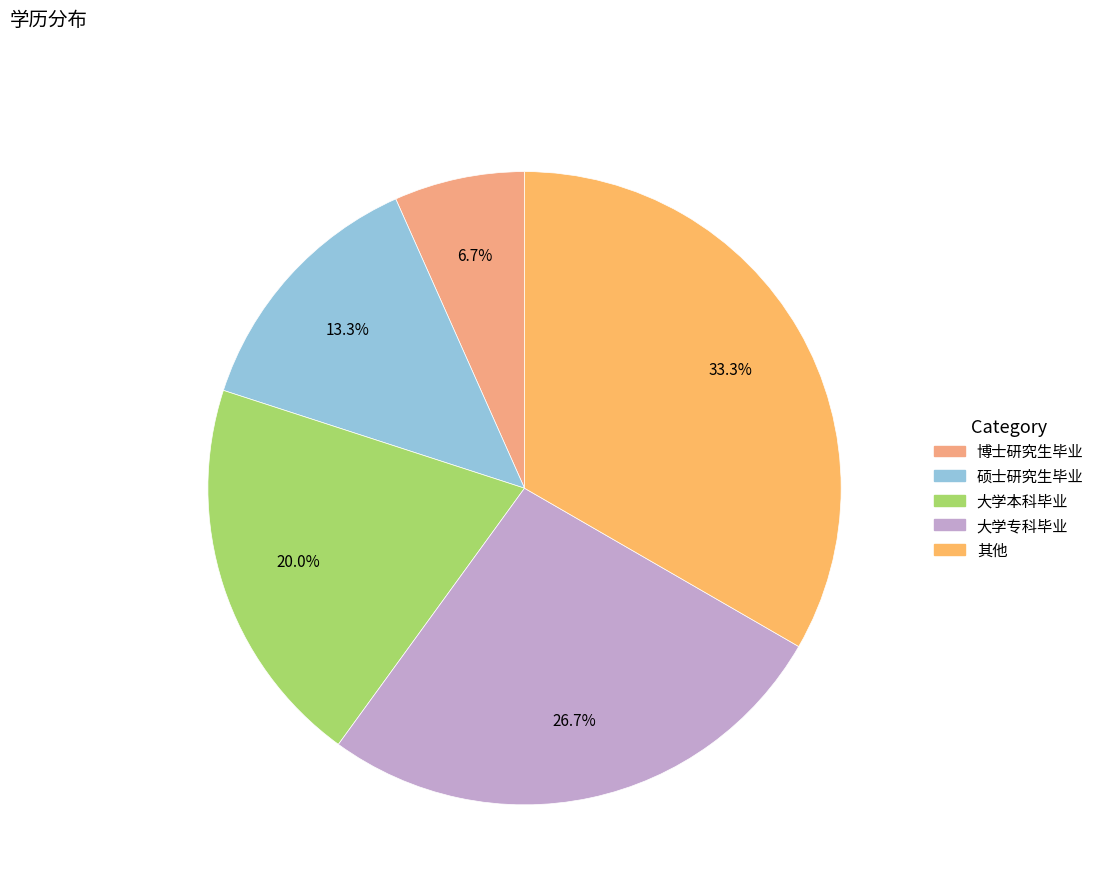

To the nearest percent, what is the combined percentage of 硕士研究生毕业 and 大学专科毕业?

40%